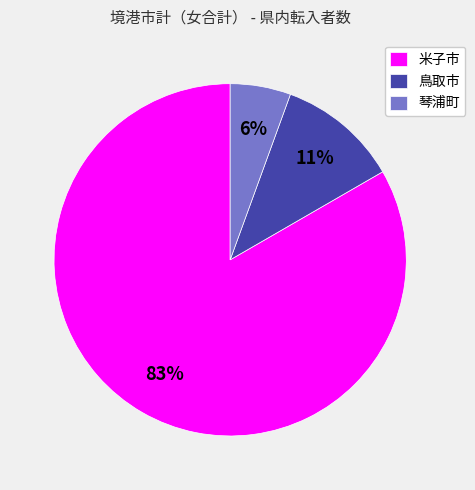

How many slices are in this pie chart?

3